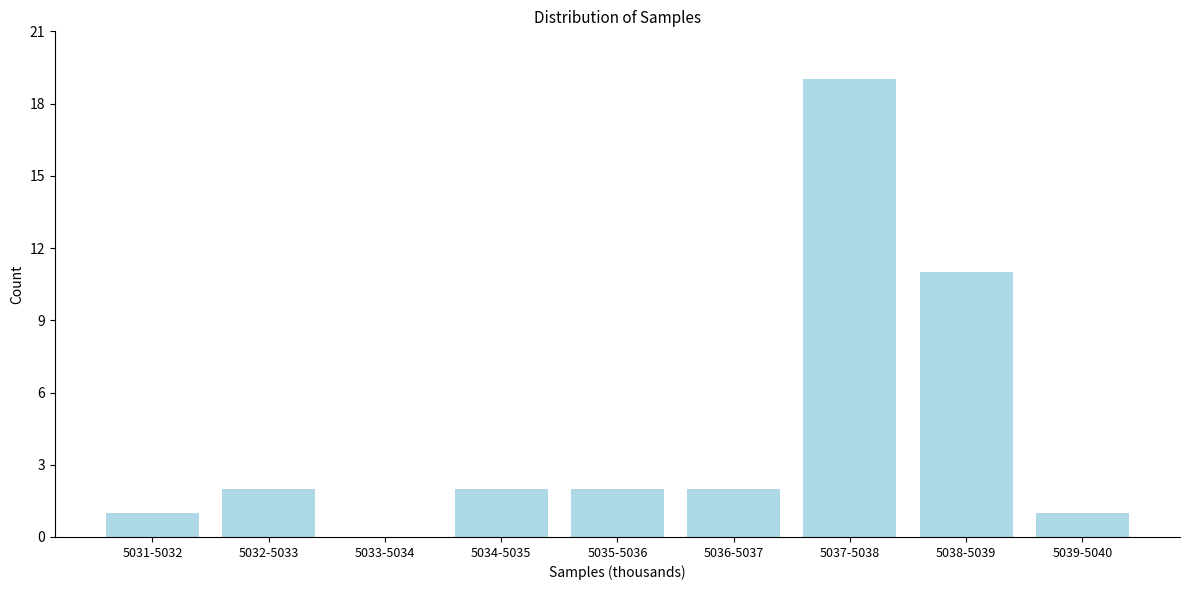

Reading left to right, extract all data points from this chart.

5031-5032=1	5032-5033=2	5033-5034=0	5034-5035=2	5035-5036=2	5036-5037=2	5037-5038=19	5038-5039=11	5039-5040=1